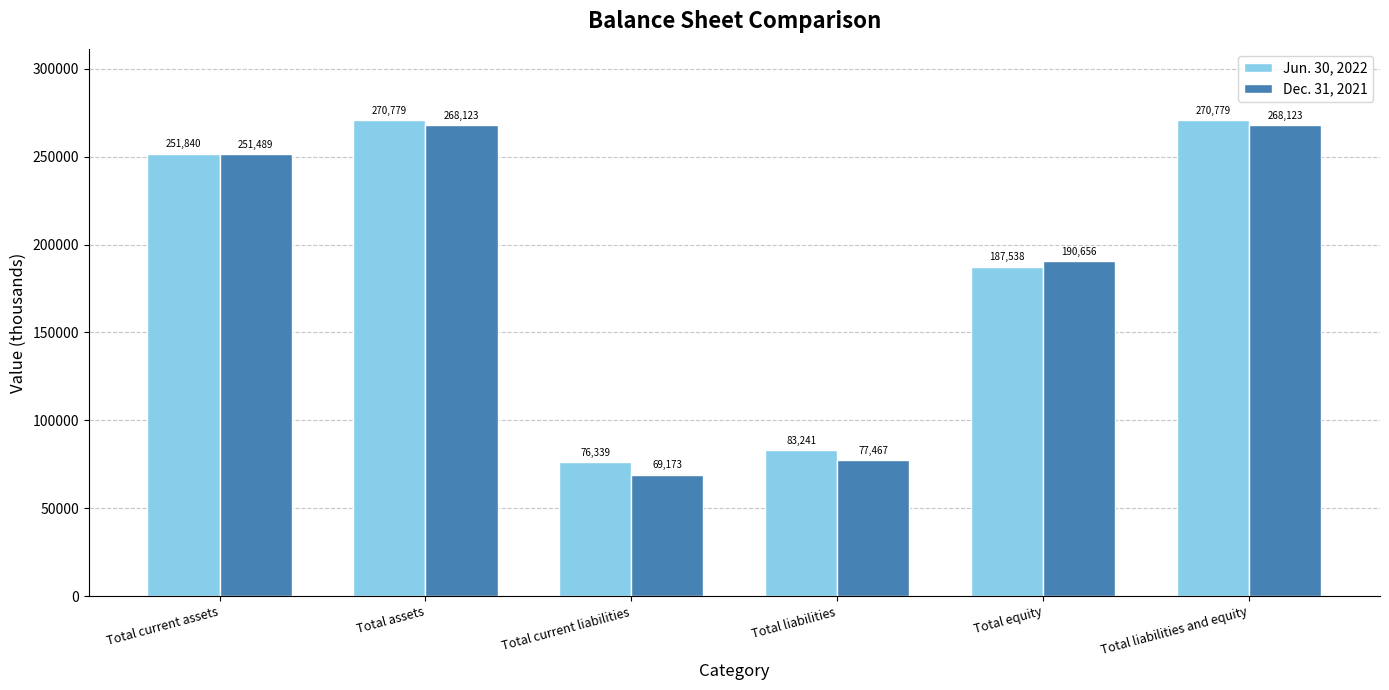

What is the label of the 4th bar from the right?

Total current liabilities